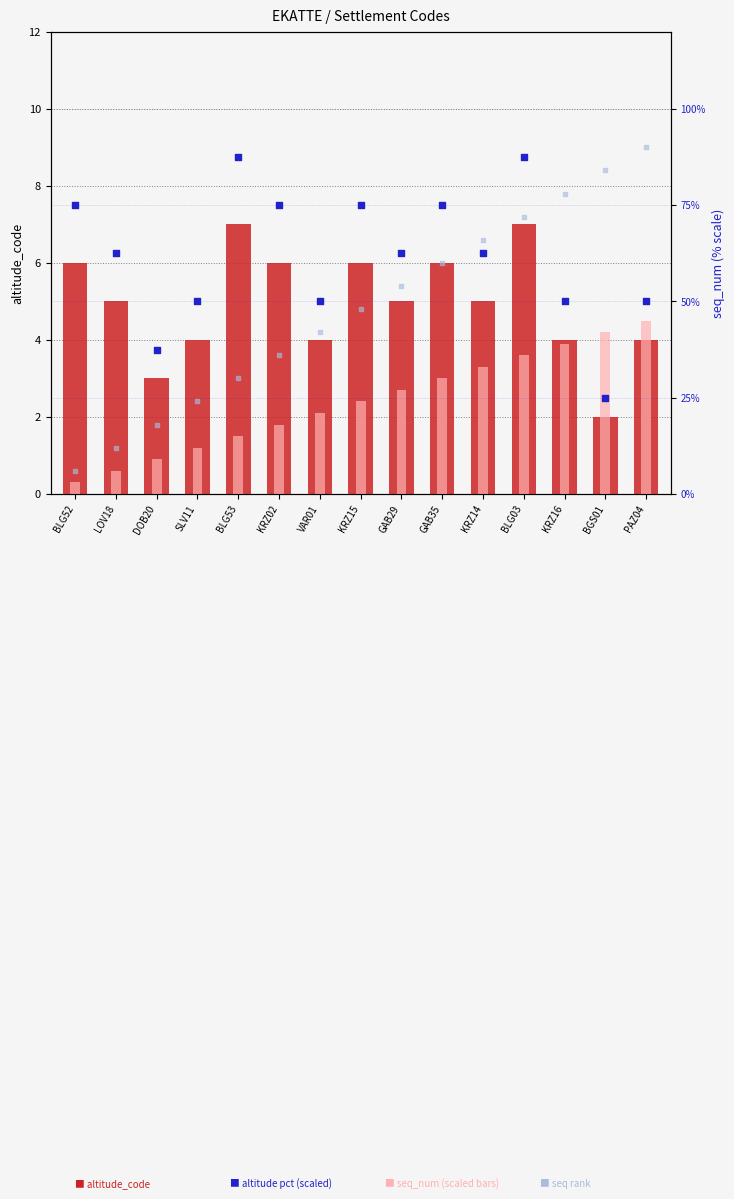

Which series has the largest total across all categories?

altitude pct